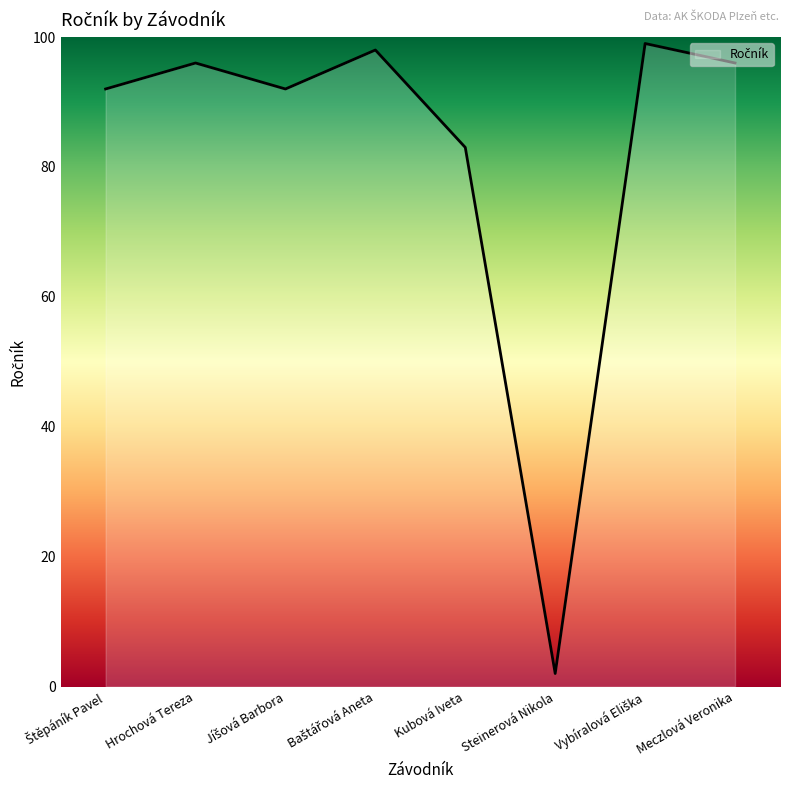

At which label is the value closest to 50?

Kubová Iveta